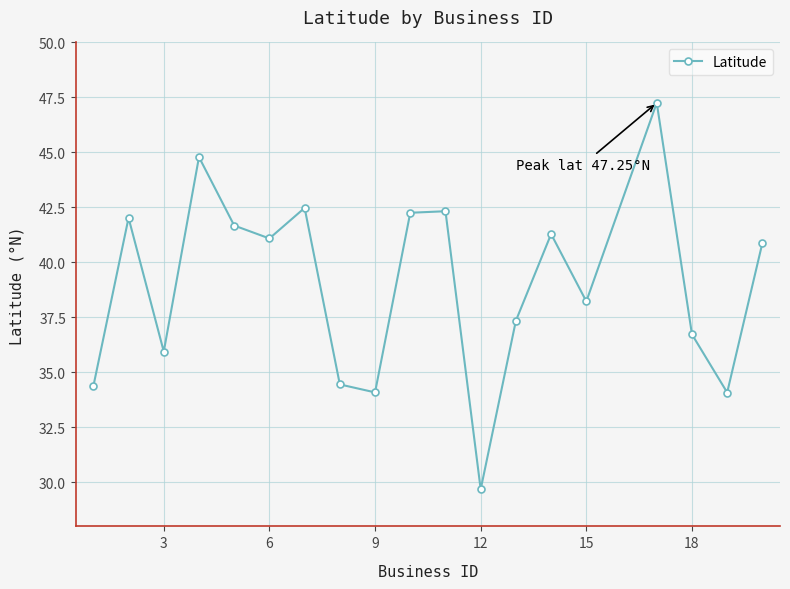

What is the greatest value displayed?

47.3